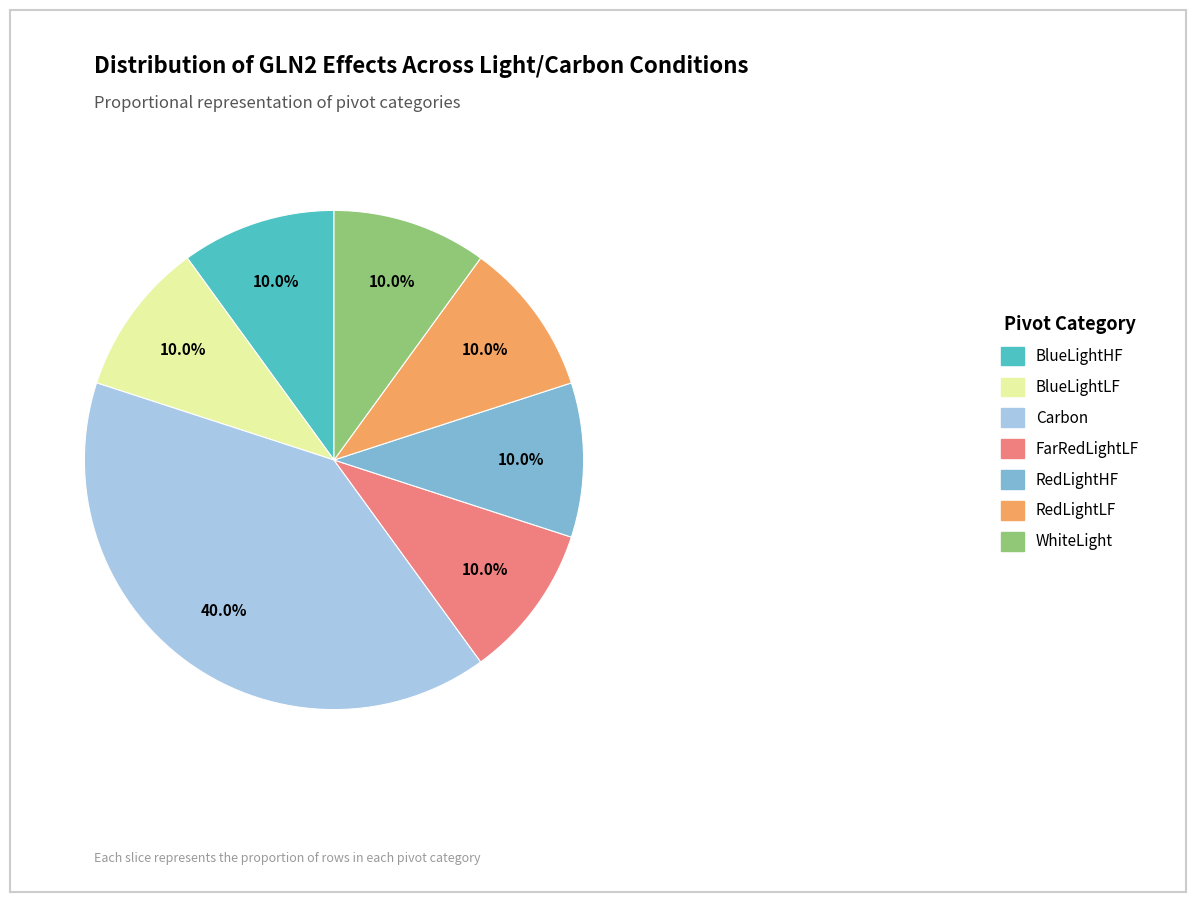

To the nearest percent, what is the difference between the largest and smallest slice percentages?

30%